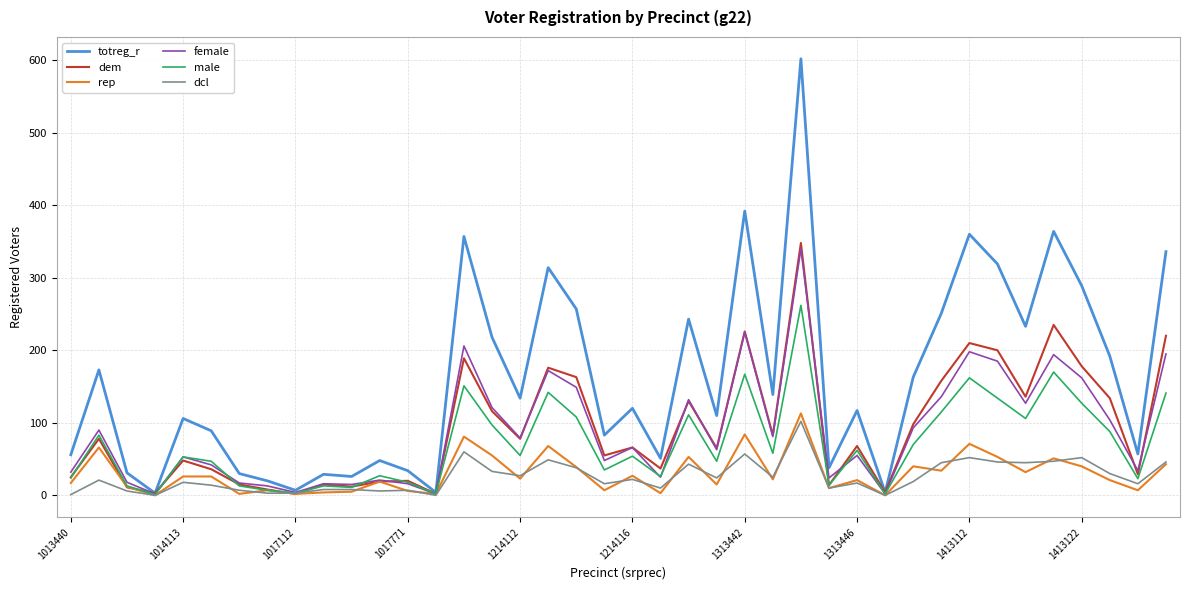

Which series has the largest total across all categories?

totreg_r